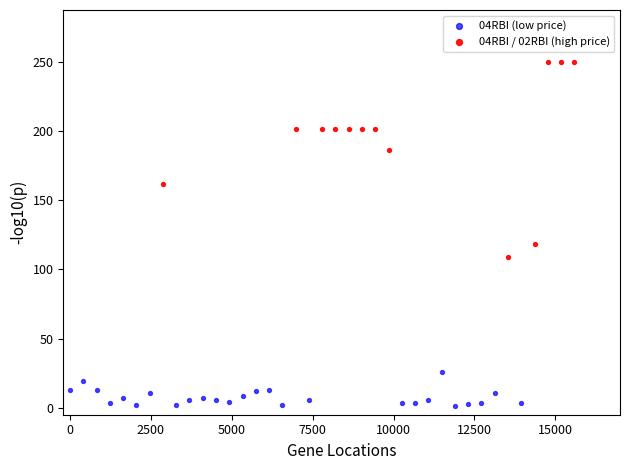

Which series reaches the maximum Y coordinate?

04RBI / 02RBI (high price)